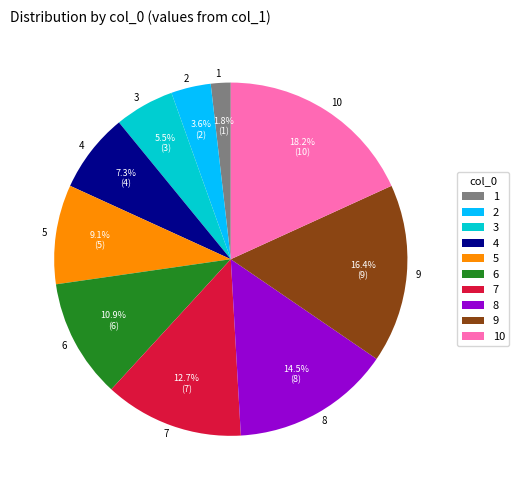

Does any single category account for the majority?

No